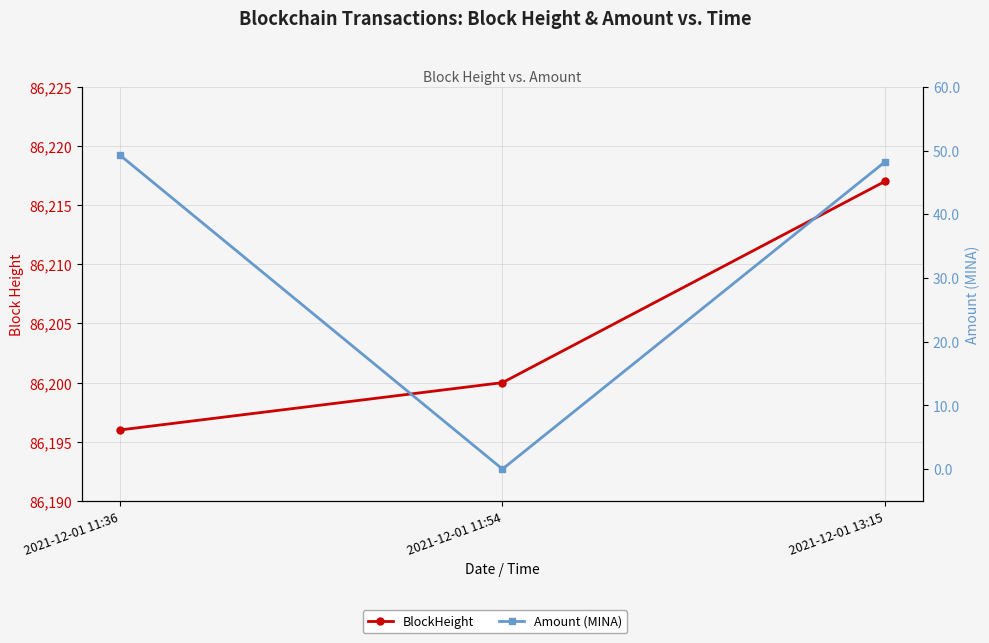

What is the label of the 2nd point from the right?

2021-12-01 11:54